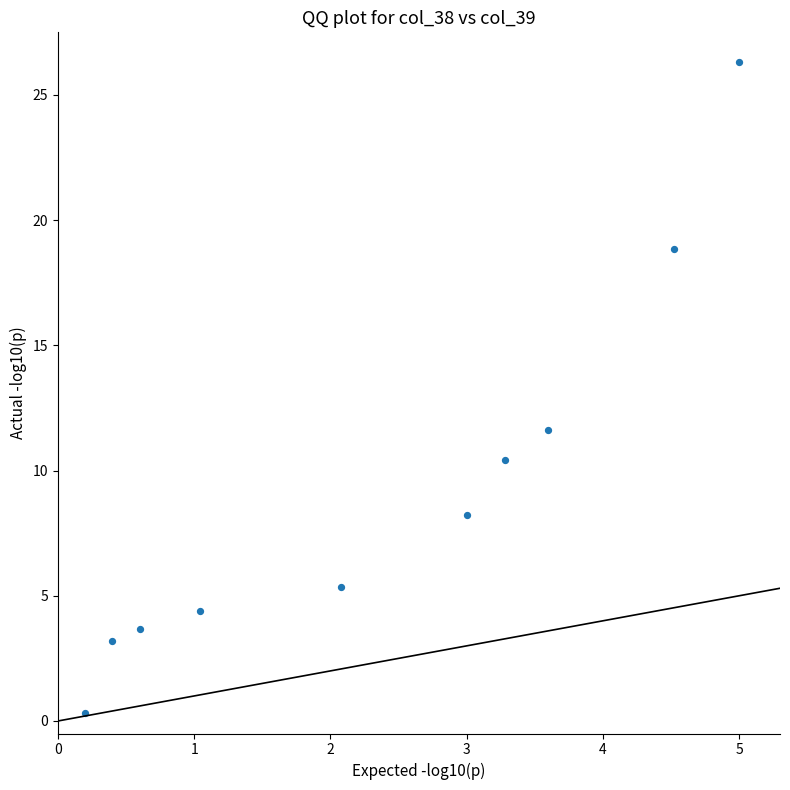

What Y value in the scatter plot is closest to 13?

11.6